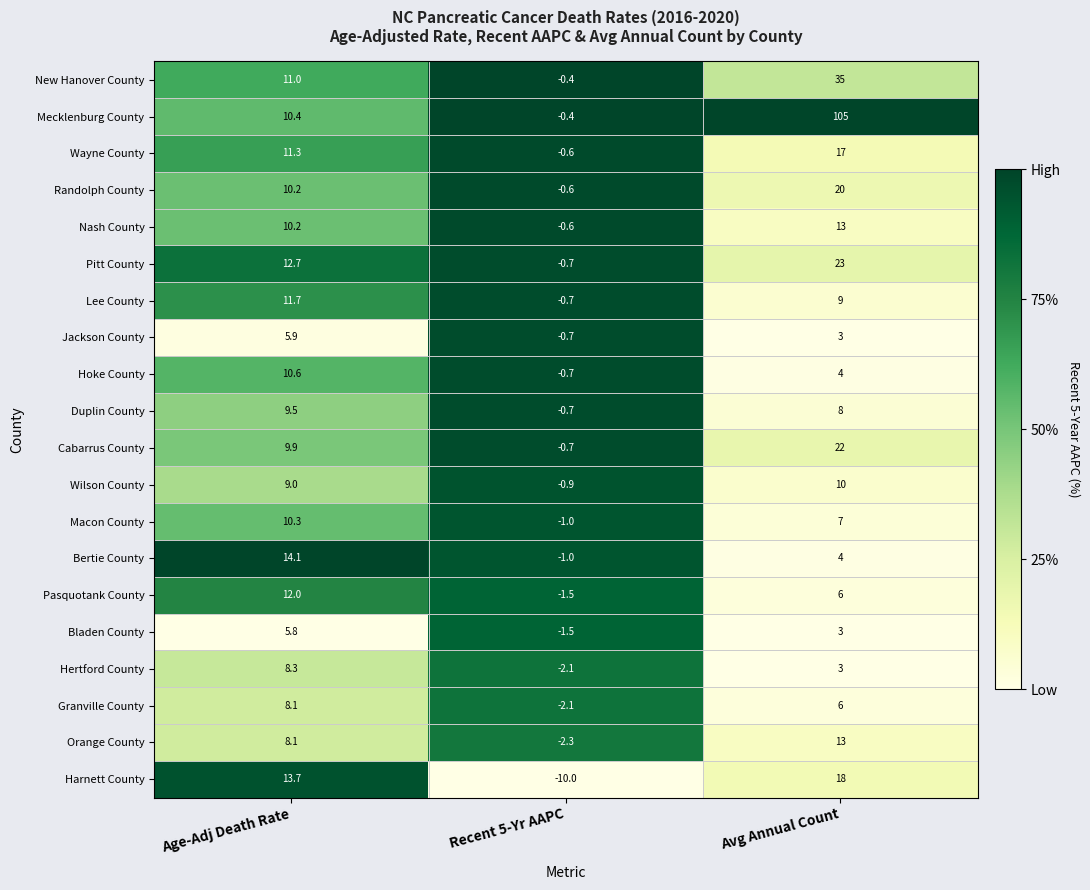

Which category has the highest value across all series?

Avg Annual Count